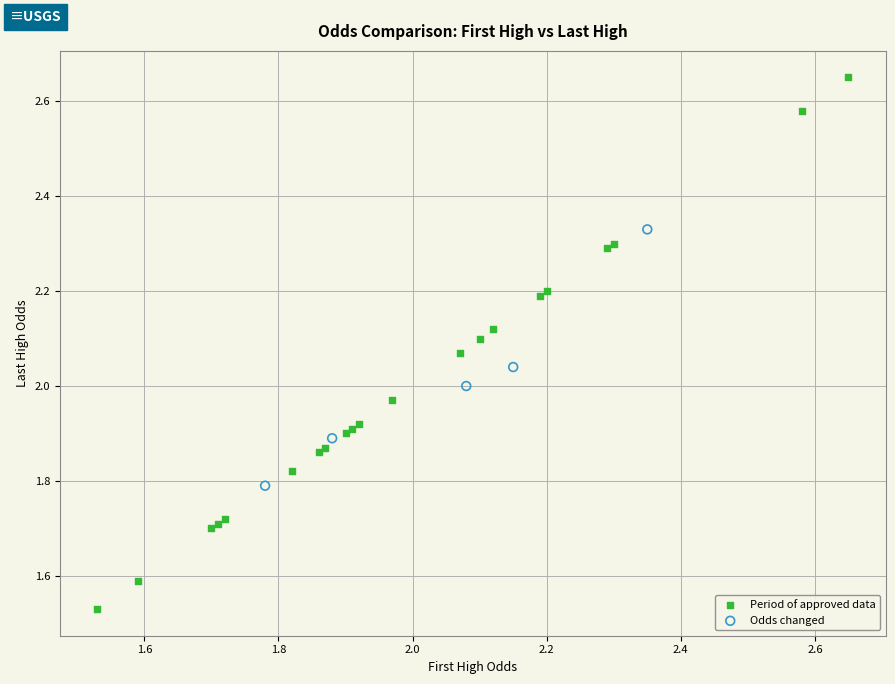

Which series has the largest Y range (max minus min)?

Period of approved data